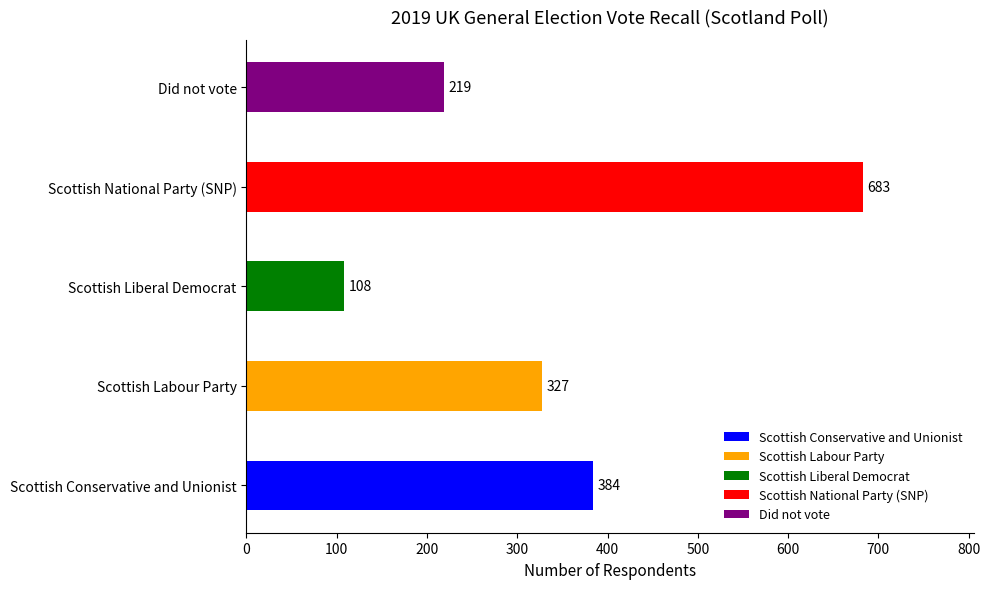

At which label is the value closest to 395?

Scottish Conservative and Unionist